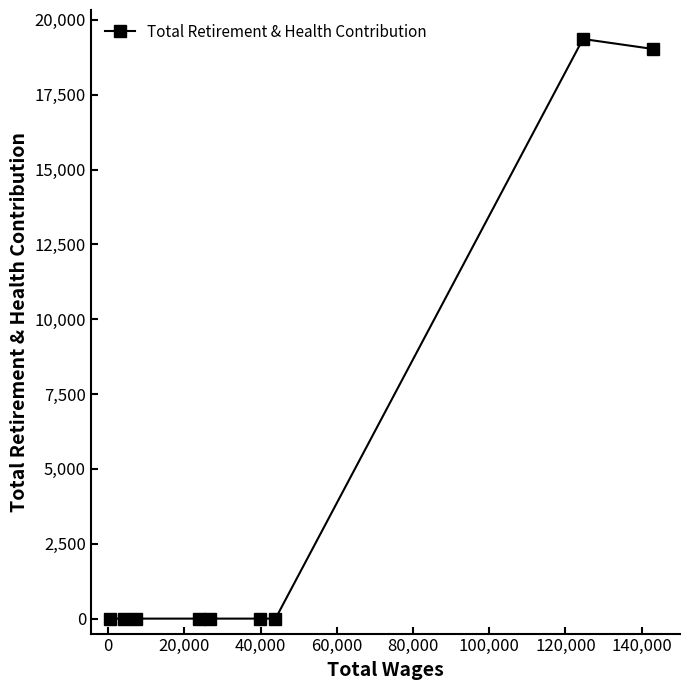

How many data points are above 0?

2